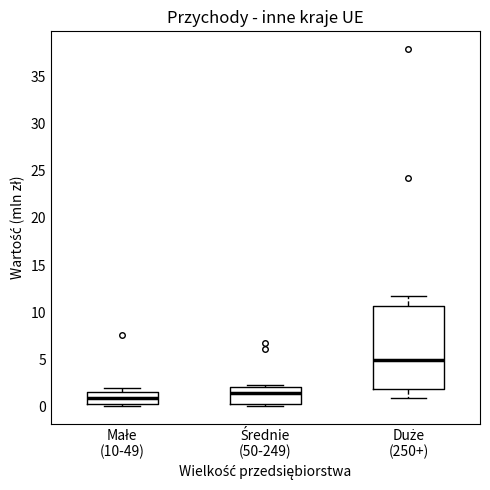

Which box is the tallest, from its lower edge to its upper edge?

Duże (250+)